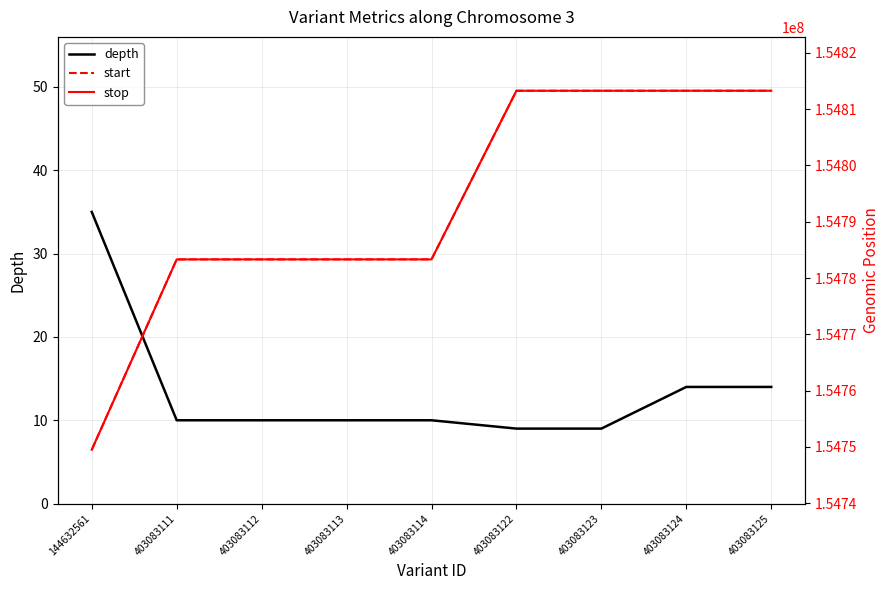

True or false: start and stop cross at least once.

False